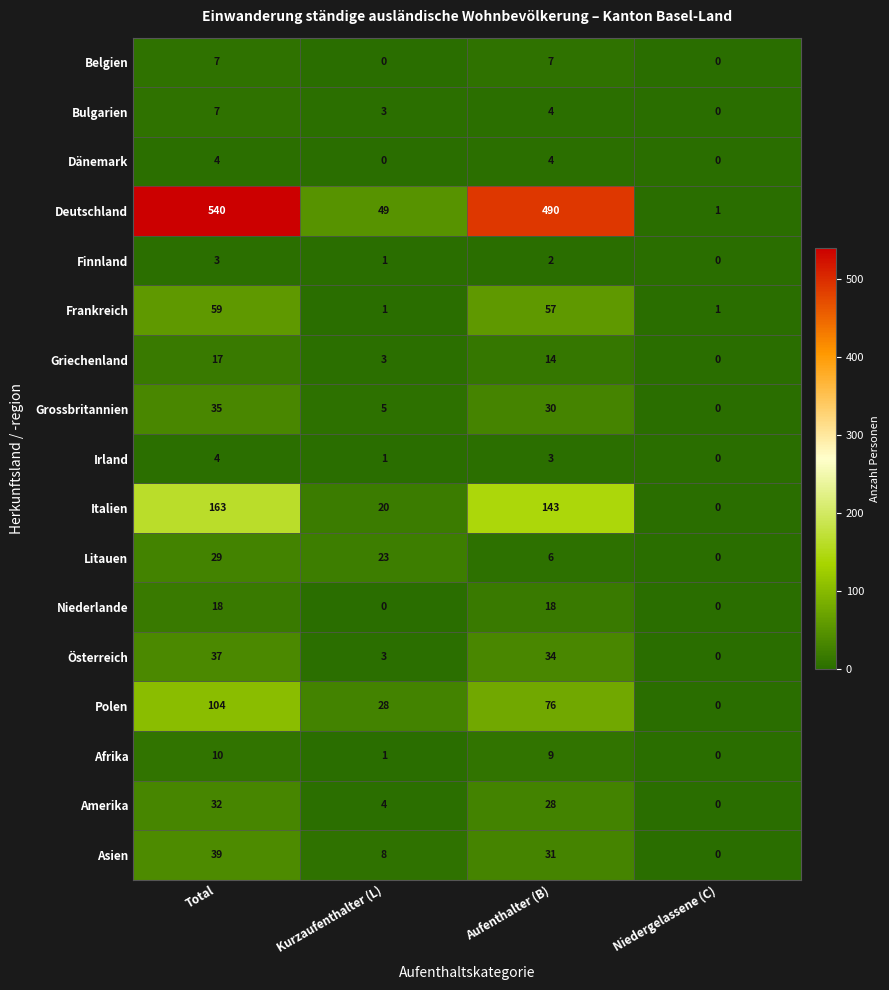

Is the value of Italien at Aufenthalter (B) greater than the value of Belgien at Kurzaufenthalter (L)?

Yes